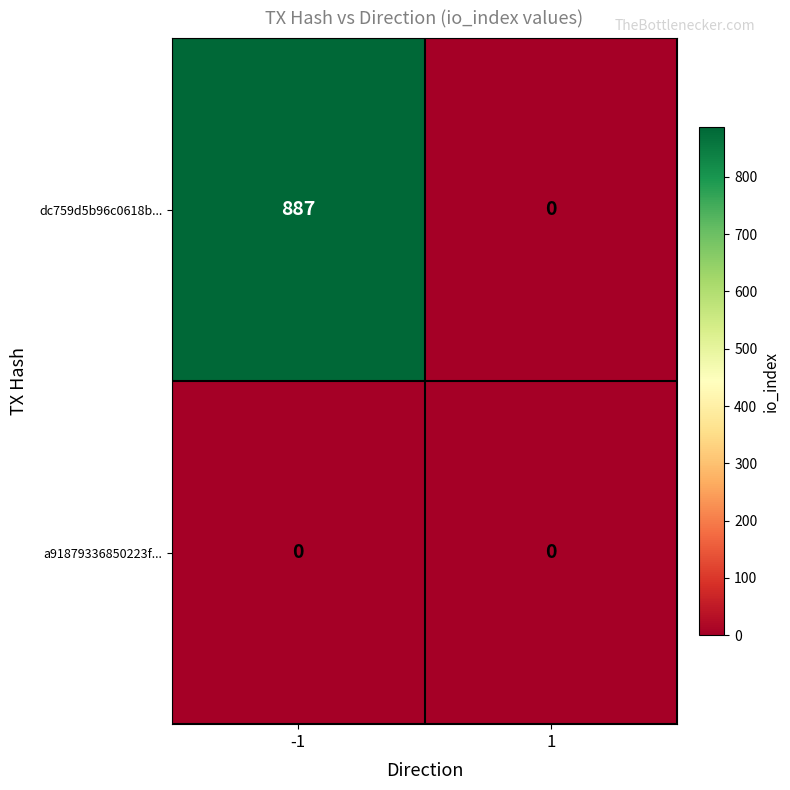

What is the sum of all dc759d5b96c0618b... values?

887